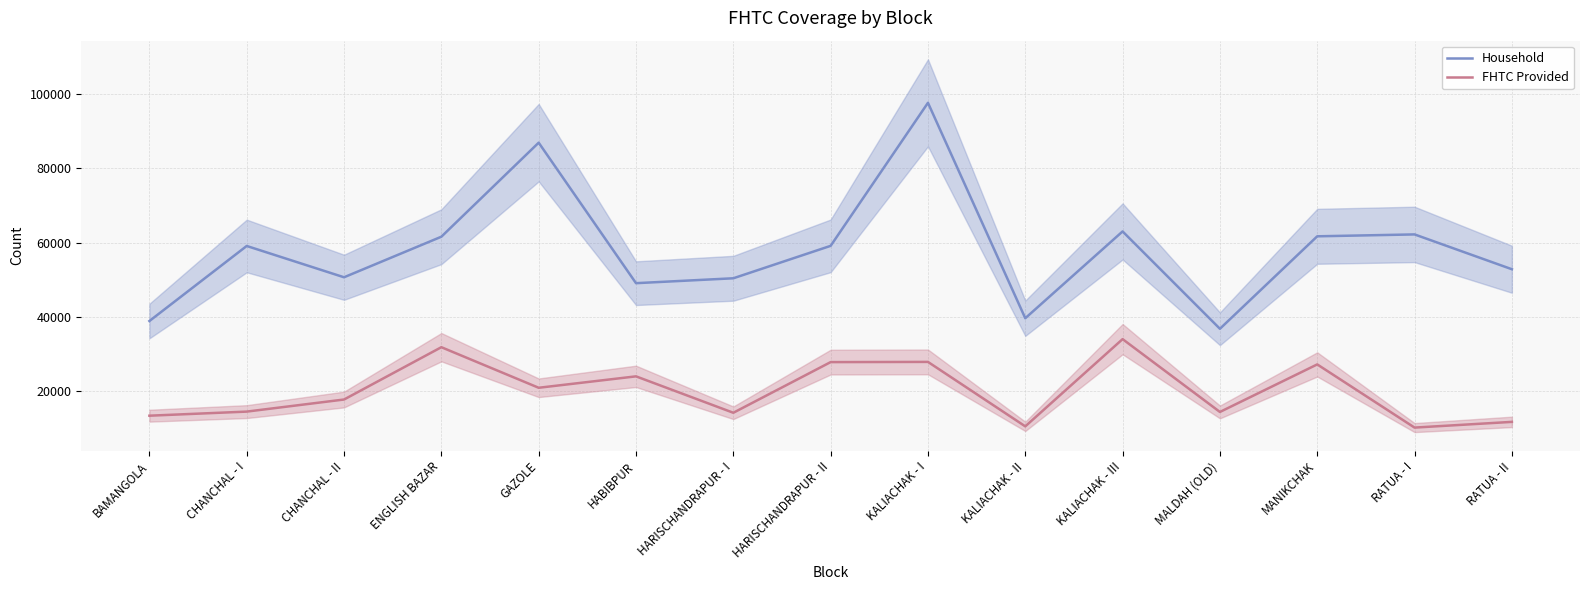

What are all the series names shown in the legend?

Household, FHTC Provided